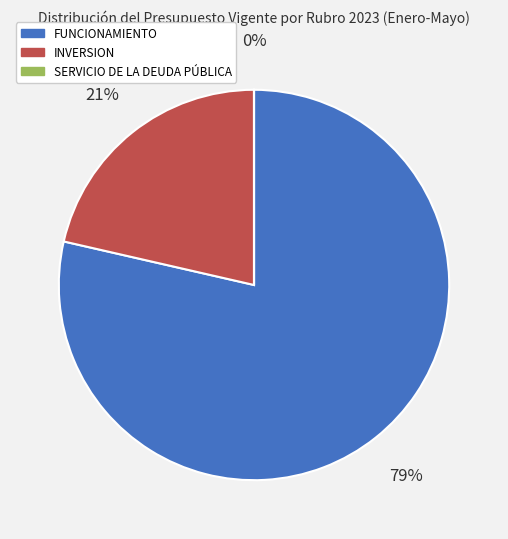

Combined, do FUNCIONAMIENTO and INVERSION account for over 50%?

Yes